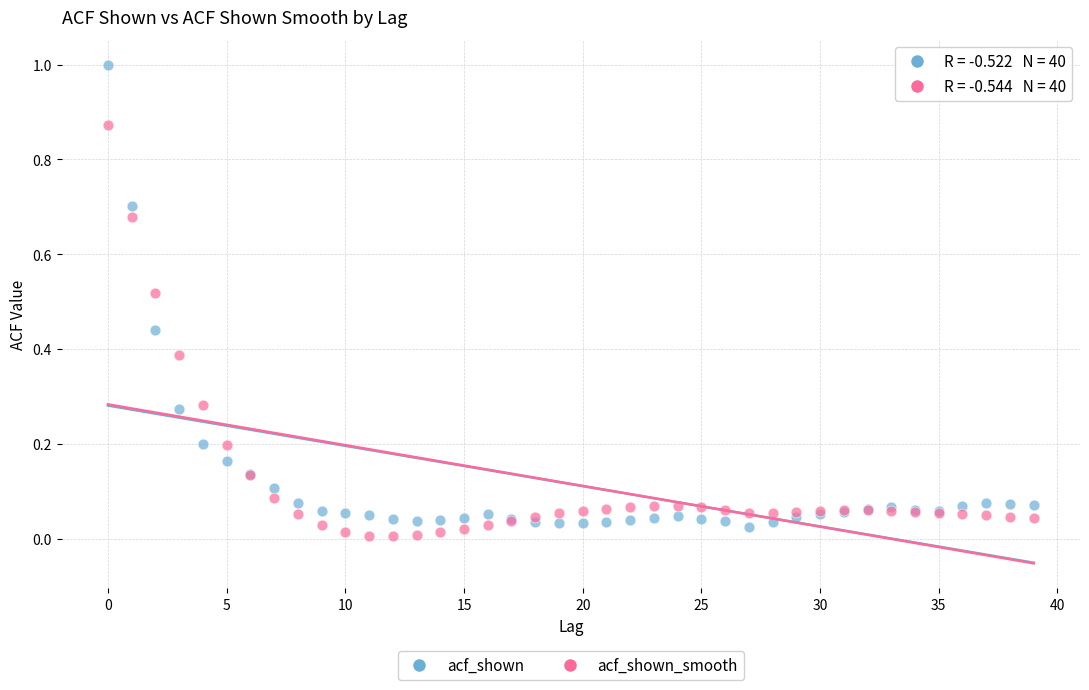

What are all the series names shown in the legend?

acf_shown, acf_shown_smooth